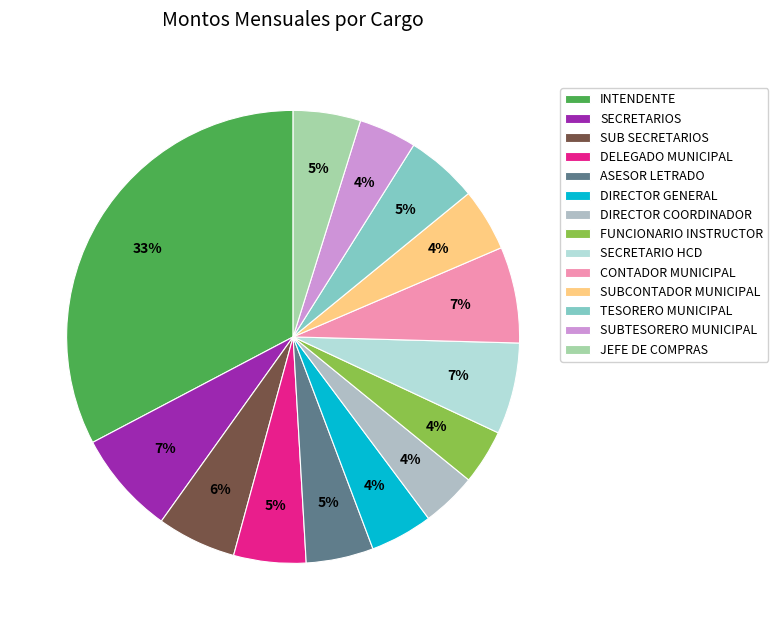

Is there any slice that represents more than half of the pie?

No